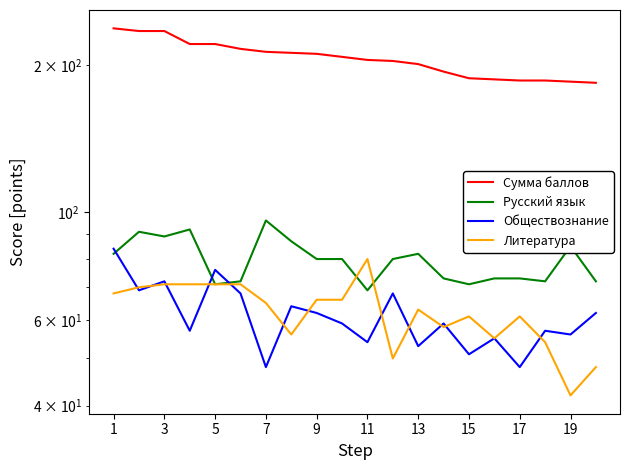

Reading right to left, what are all the values shown in this chart?

Сумма баллов: 184	185	186	186	187	188	194	201	204	205	208	211	212	213	216	221	221	235	235	238
Русский язык: 72	85	72	73	73	71	73	82	80	69	80	80	87	96	72	71	92	89	91	82
Обществознание: 62	56	57	48	55	51	59	53	68	54	59	62	64	48	68	76	57	72	69	84
Литература: 48	42	54	61	55	61	58	63	50	80	66	66	56	65	71	71	71	71	70	68